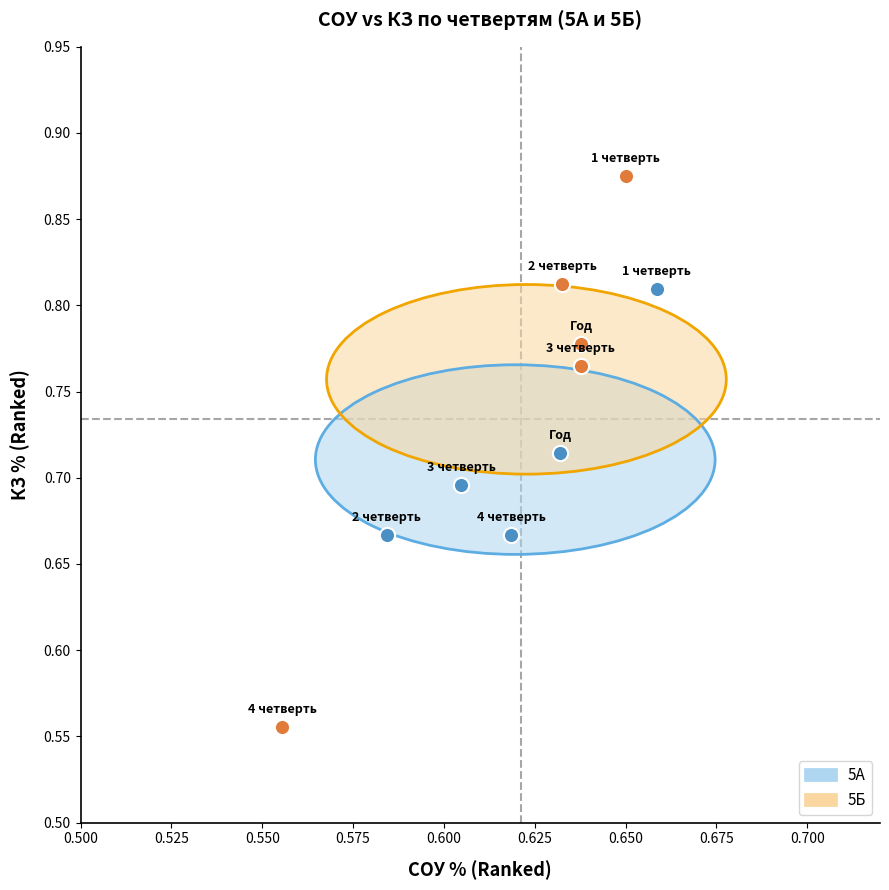

Which series has the largest Y range (max minus min)?

5Б